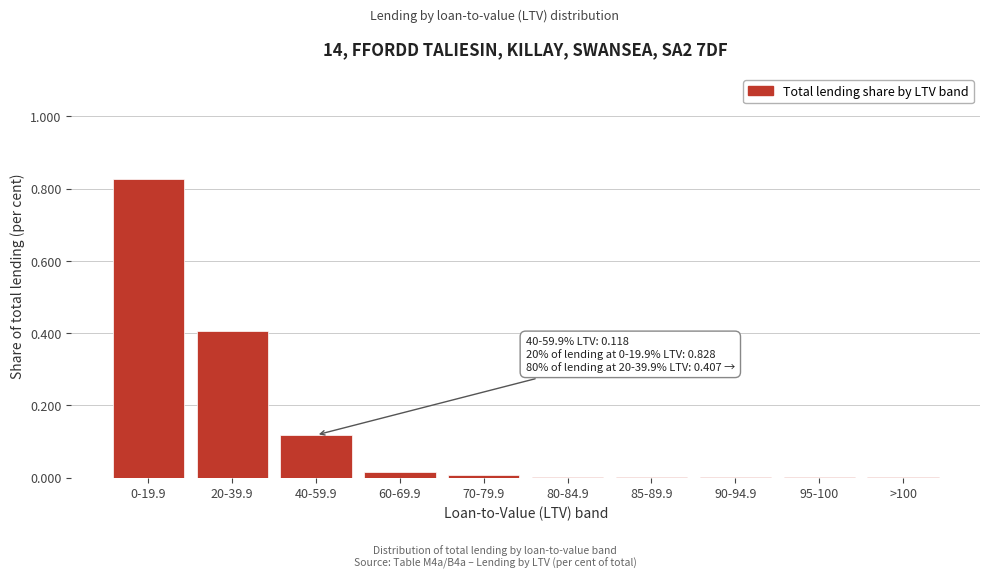

What is the change in value from 0-19.9 to 40-59.9?

-0.7